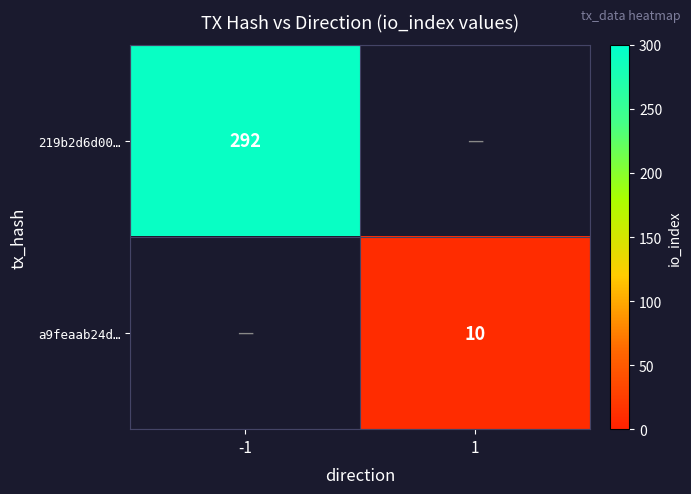

Which has a higher value, 1 or -1?

-1